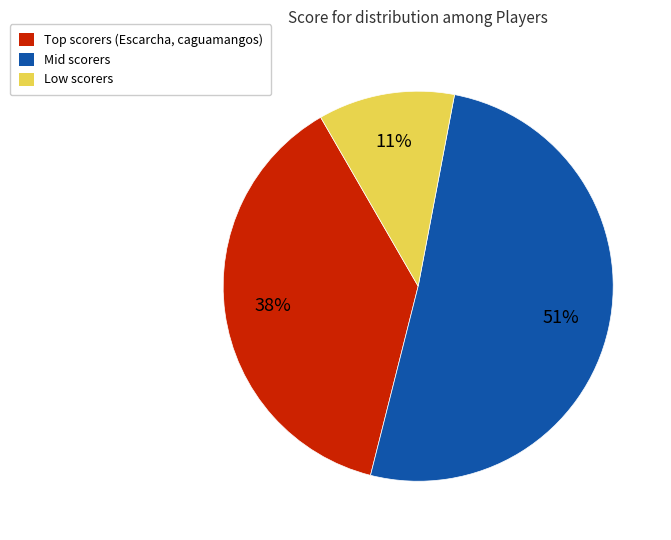

Which slice is the smallest?

Low scorers